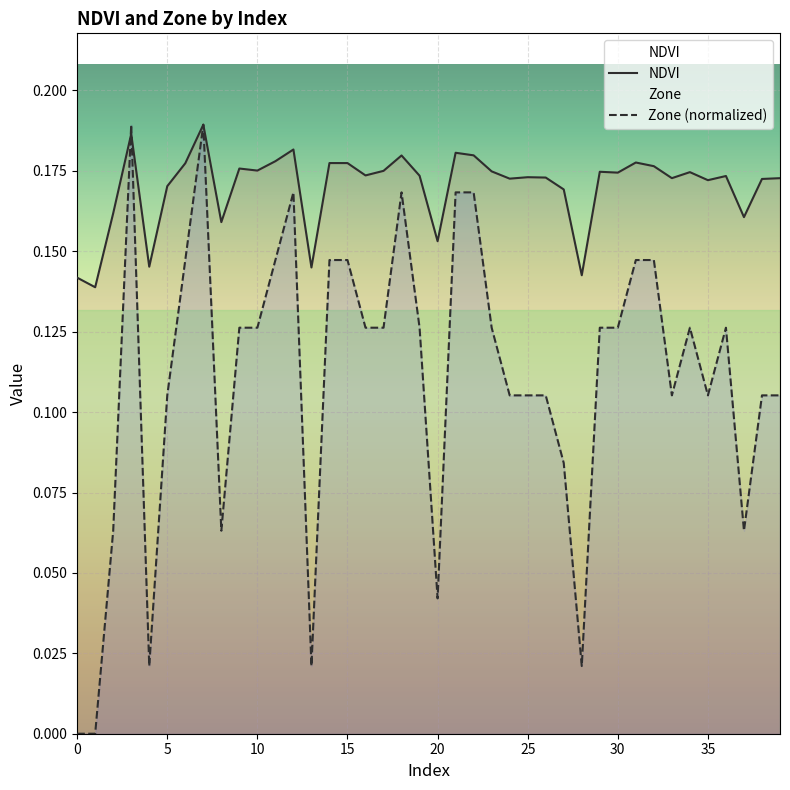

What are all the series names shown in the legend?

NDVI, Zone (normalized)